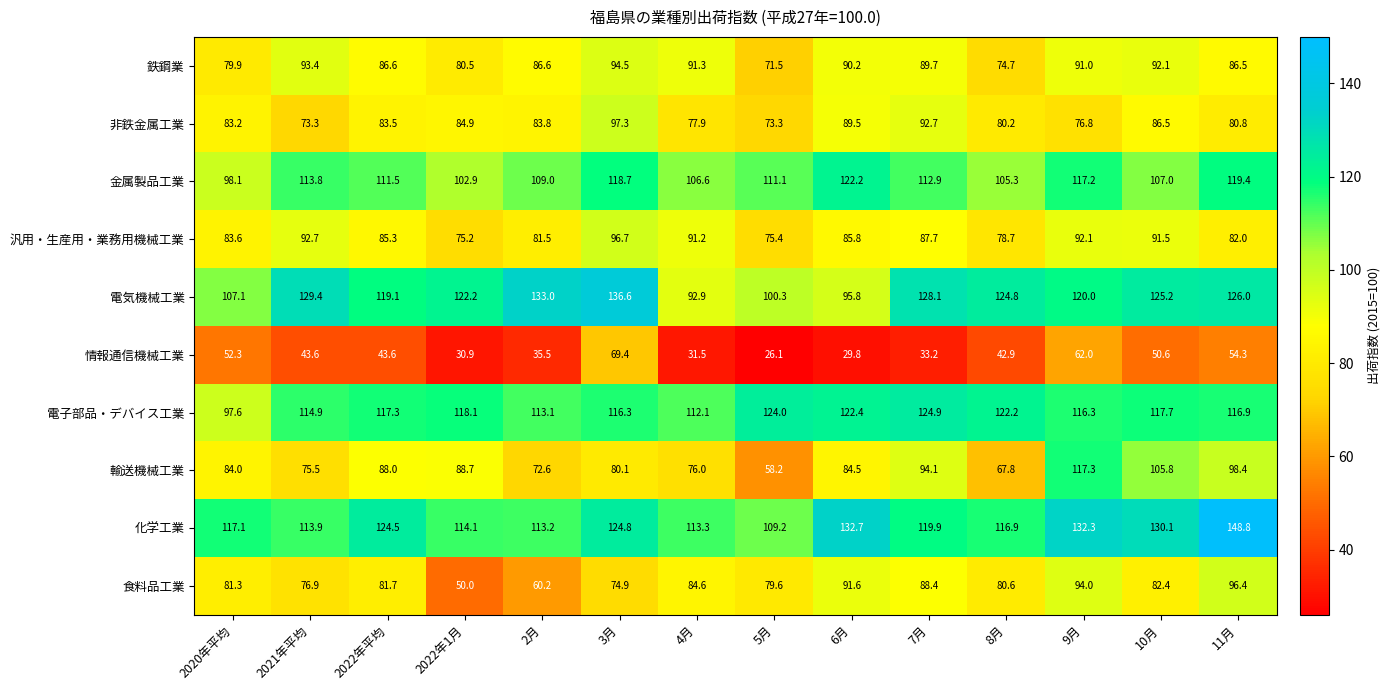

How many distinct data groups are displayed?

10